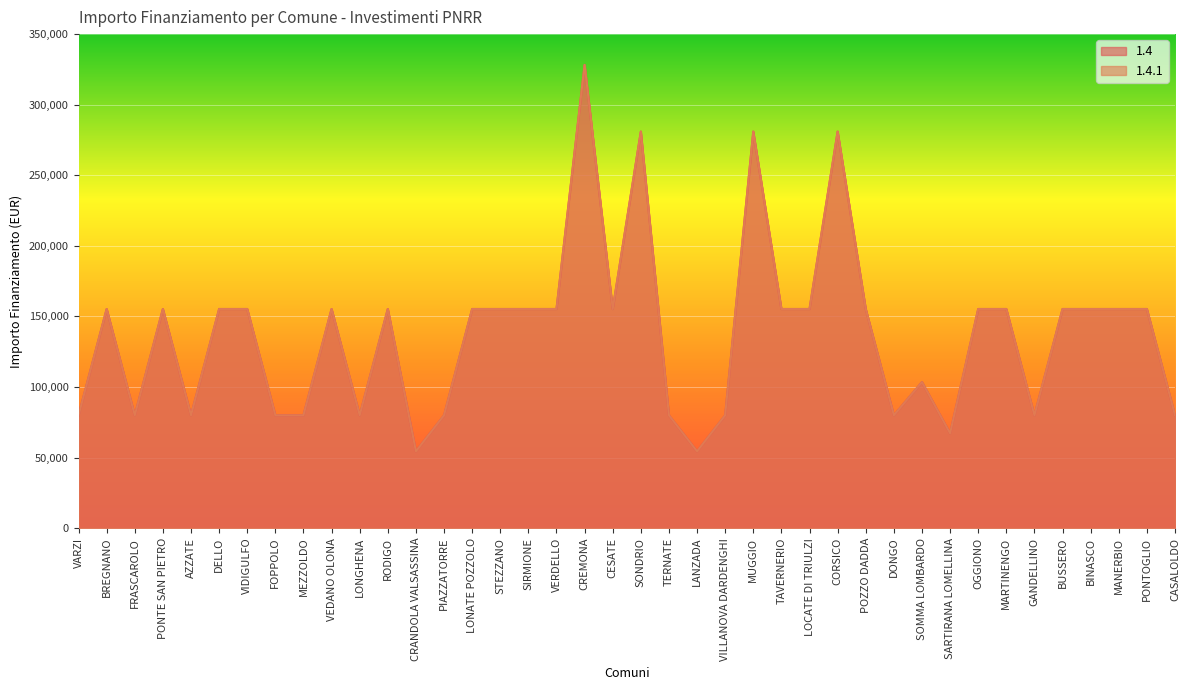

Which category has the lowest value in the 1.4 series?

CRANDOLA VALSASSINA